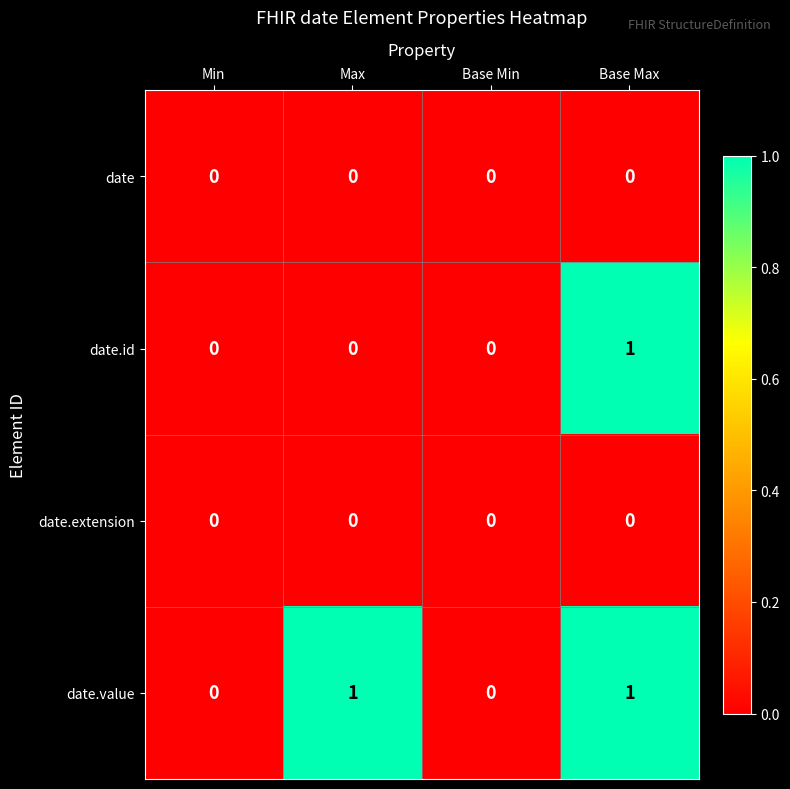

Between Max and Base Min, which series saw the biggest shift?

date.value